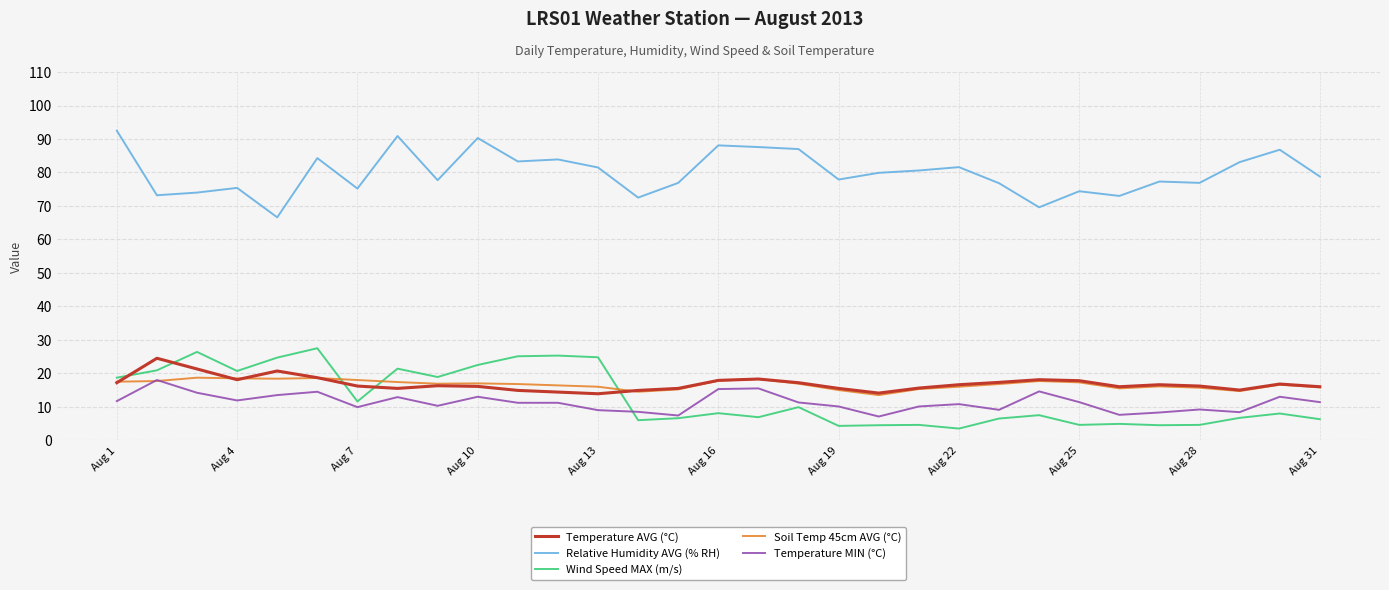

What is the maximum value for Soil Temp 45cm AVG (°C)?

18.7